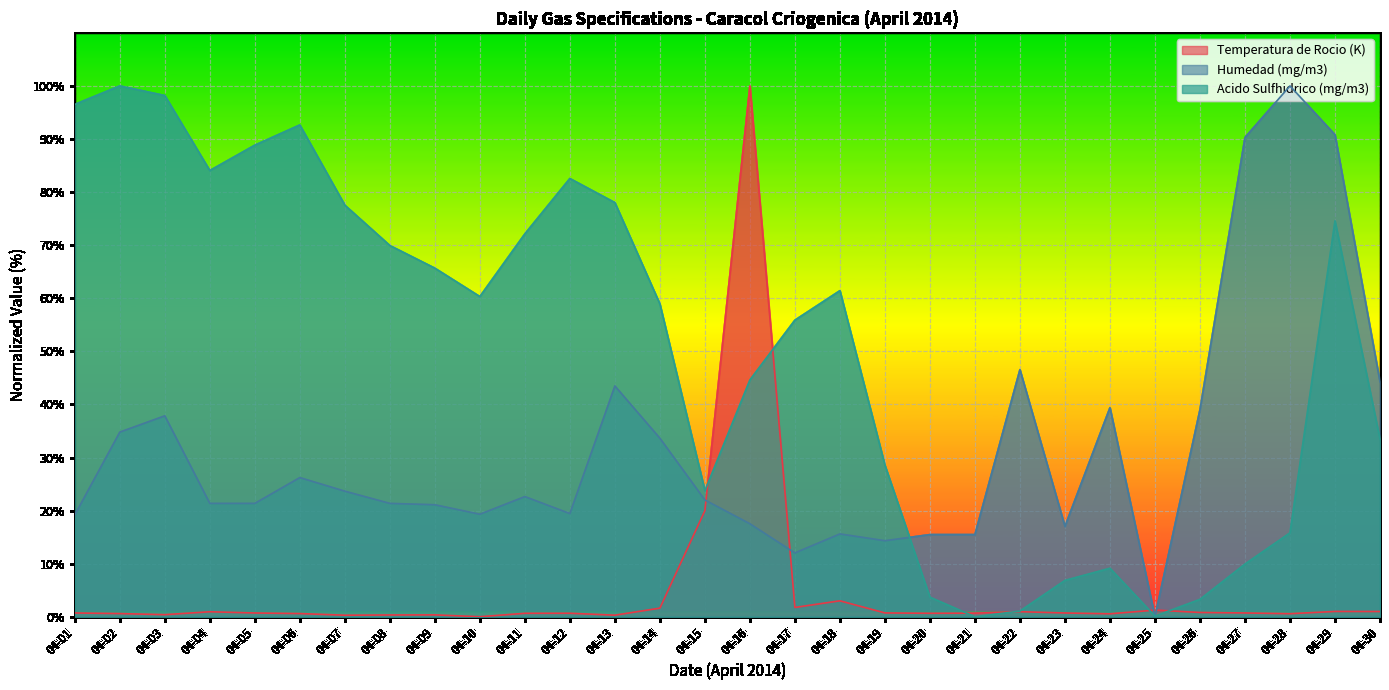

What is the difference between the maximum and minimum values in the Humedad (mg/m3) series?

100.0